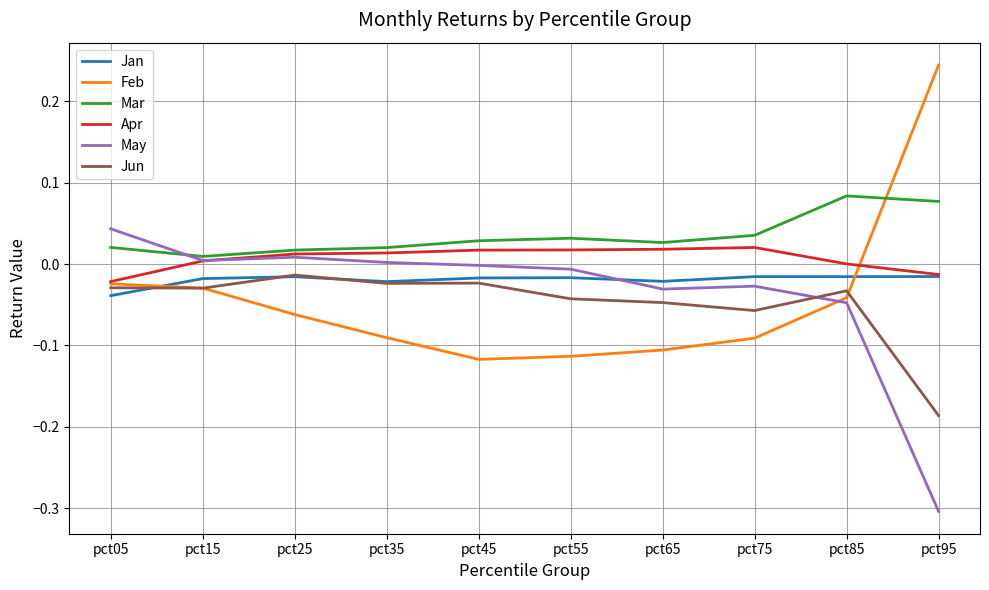

How many positive values does the Feb series have?

1